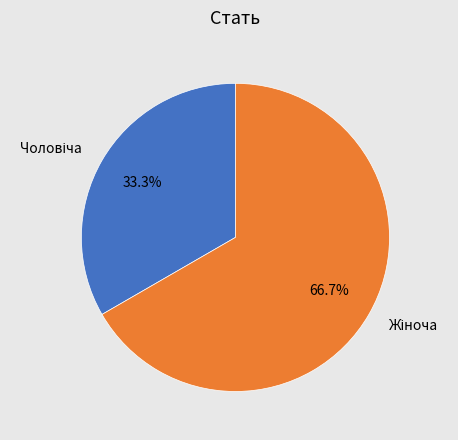

Does any single category account for the majority?

Yes